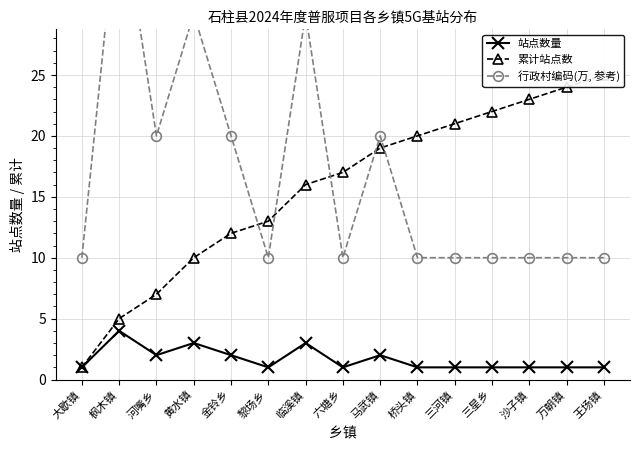

How many series are shown in this chart?

3